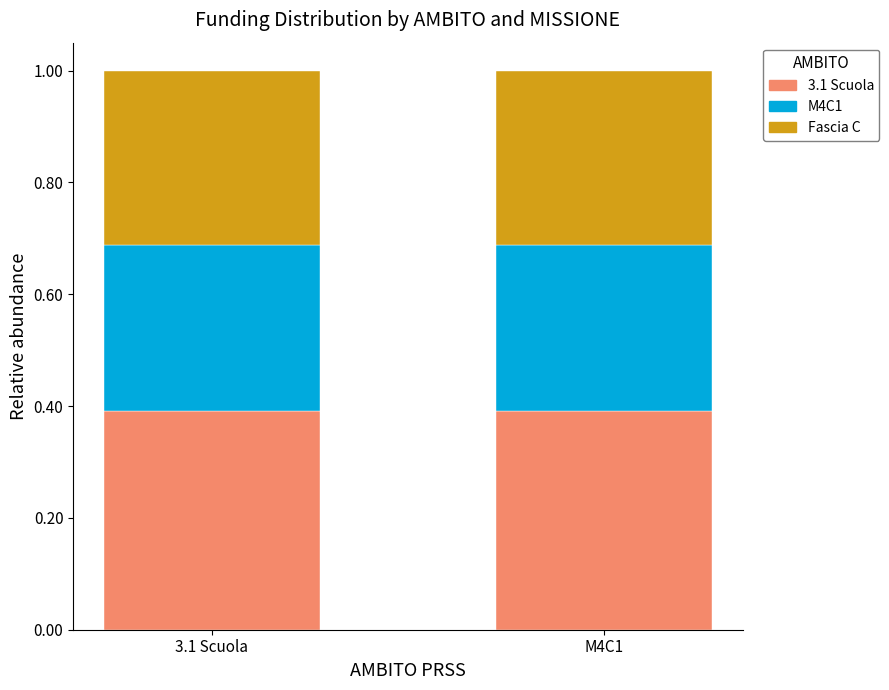

What is the sum of all 3.1 Scuola values?

0.8